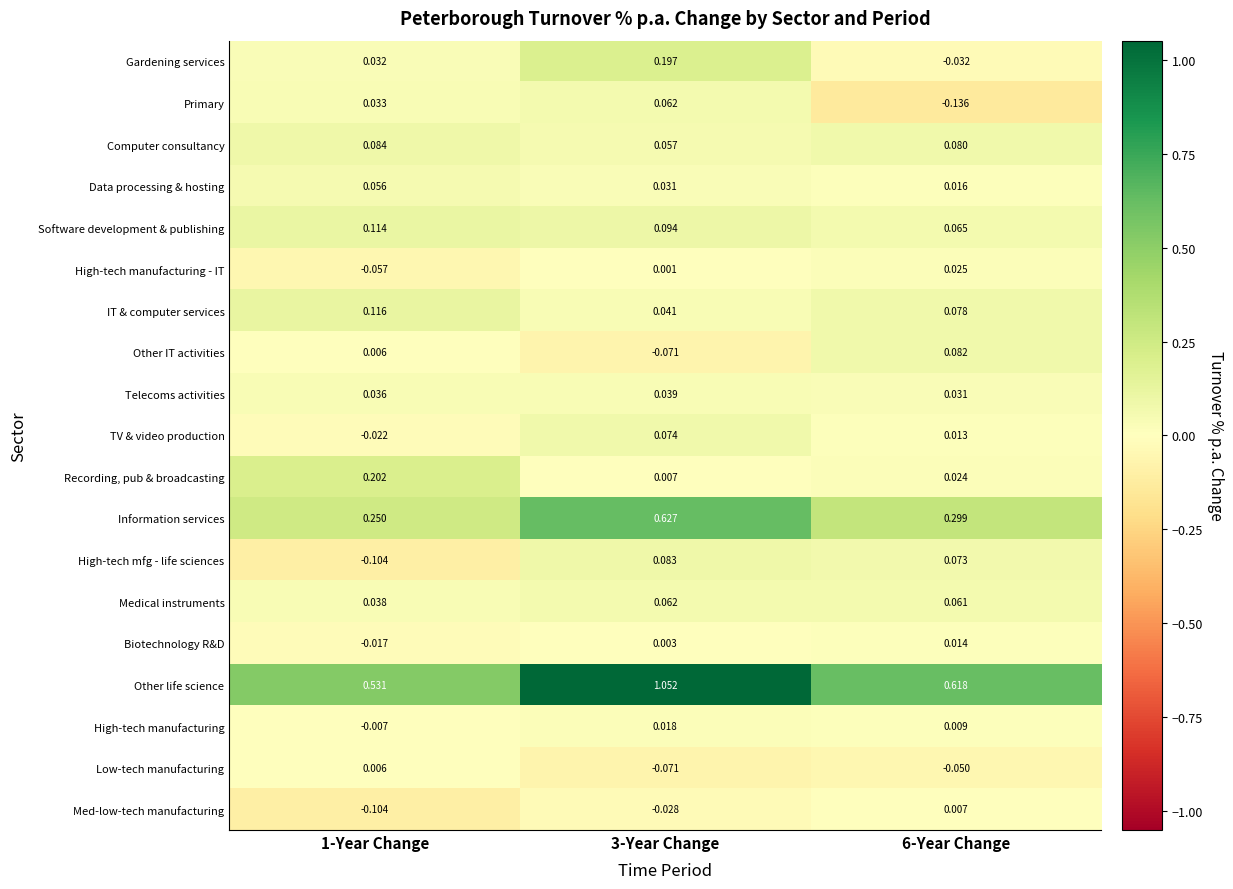

At 6-Year Change, list the series in order from largest to smallest.

Other life science, Information services, Other IT activities, Computer consultancy, IT & computer services, High-tech mfg - life sciences, Software development & publishing, Medical instruments, Telecoms activities, High-tech manufacturing - IT, Recording, pub & broadcasting, Data processing & hosting, Biotechnology R&D, TV & video production, High-tech manufacturing, Med-low-tech manufacturing, Gardening services, Low-tech manufacturing, Primary